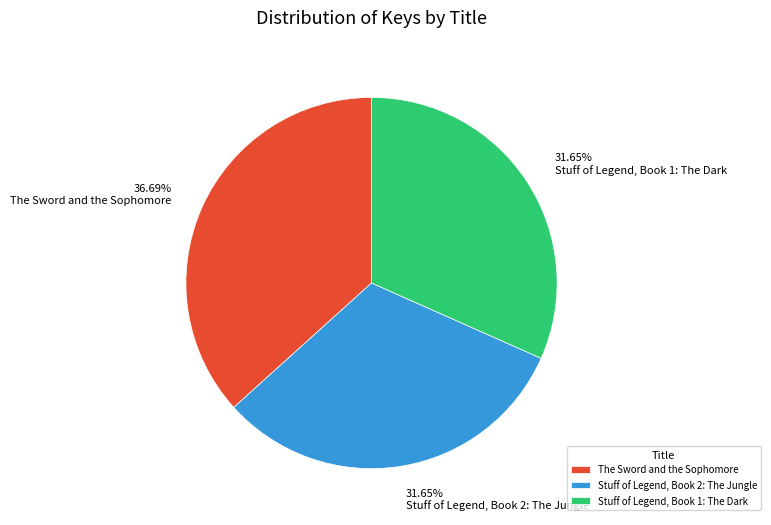

Is it true that The Sword and the Sophomore is 37% of the pie?

True